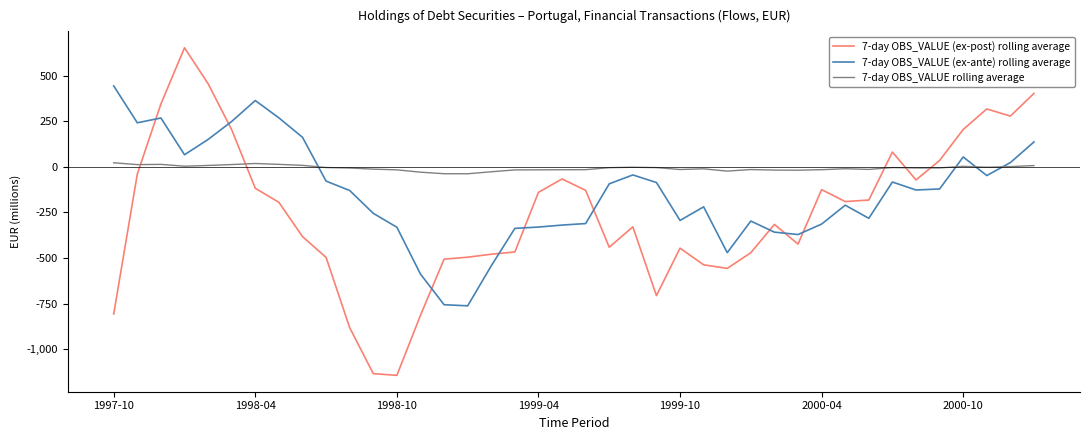

True or false: 7-day OBS_VALUE (ex-ante) rolling average and 7-day OBS_VALUE (ex-post) rolling average intersect in this chart.

True